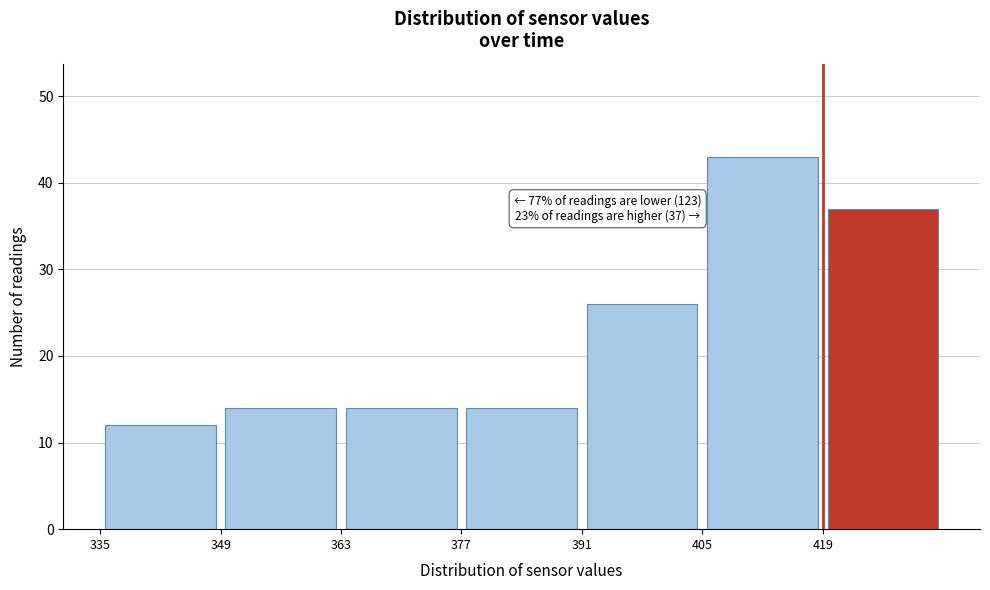

Which range on the x-axis has the tallest bar?

405 to 419